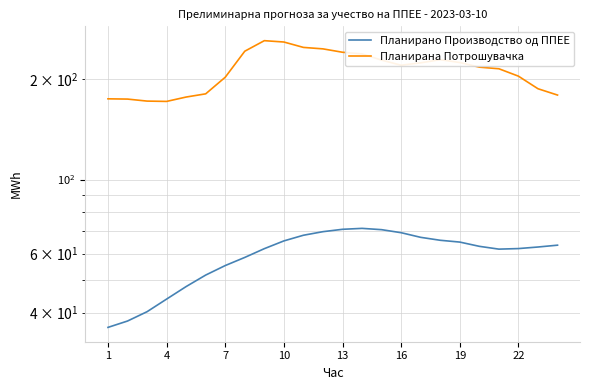

What is the sum of the Планирано Производство од ППЕЕ values at 15 and 22?

132.2